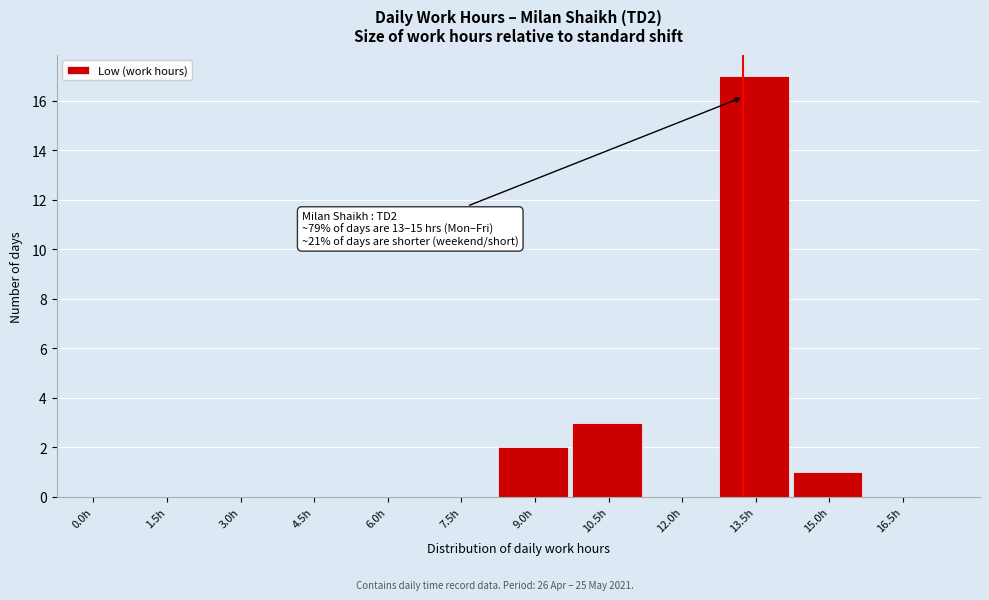

Reading right to left, extract all data points from this chart.

16.5h=0	15.0h=1	13.5h=17	12.0h=0	10.5h=3	9.0h=2	7.5h=0	6.0h=0	4.5h=0	3.0h=0	1.5h=0	0.0h=0